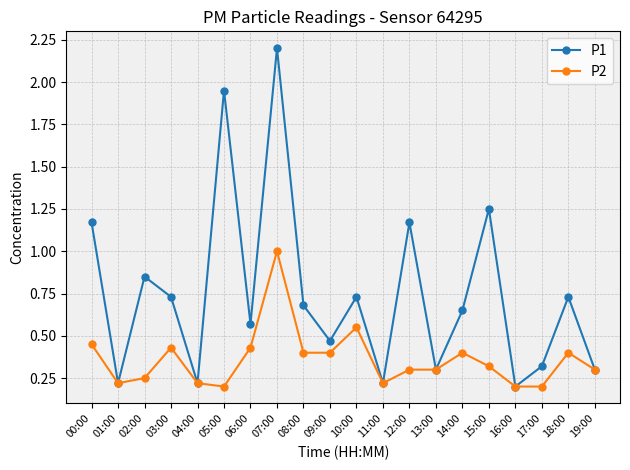

What is the sum of the P1 values at 11:00 and 07:00?

2.4